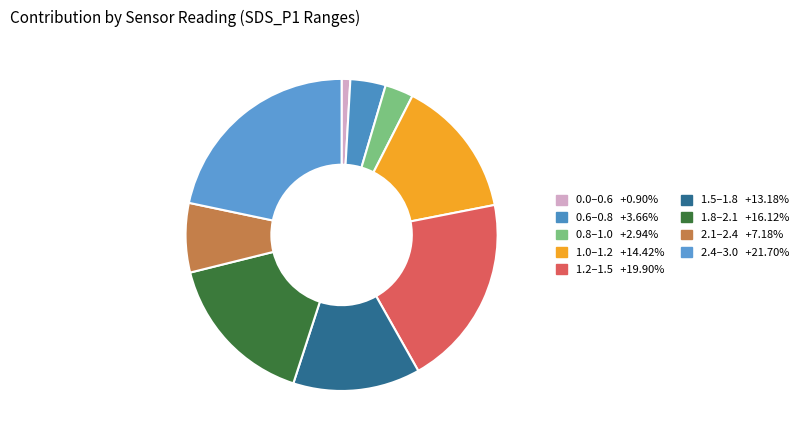

How many slices are in this pie chart?

9